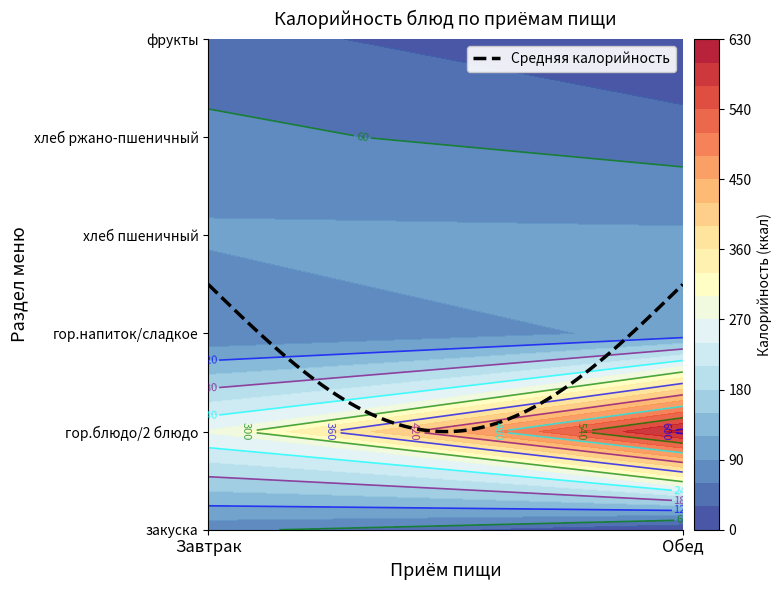

Count the number of data series in this chart.

2